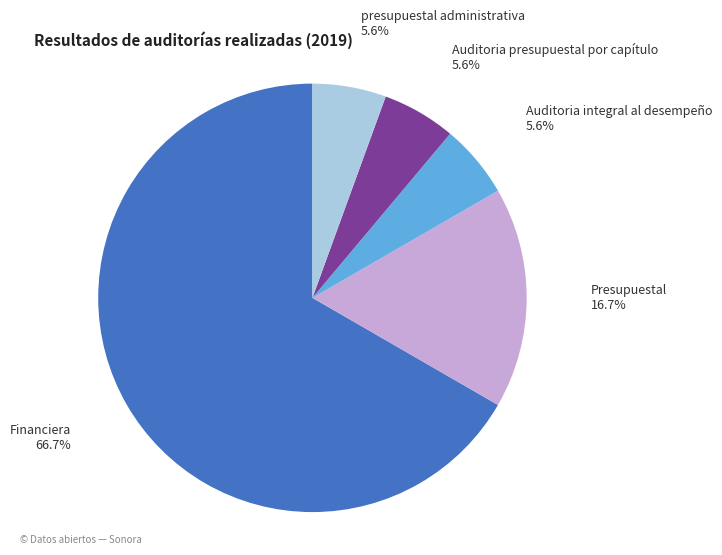

Does presupuestal administrativa account for over 50% of the chart?

No